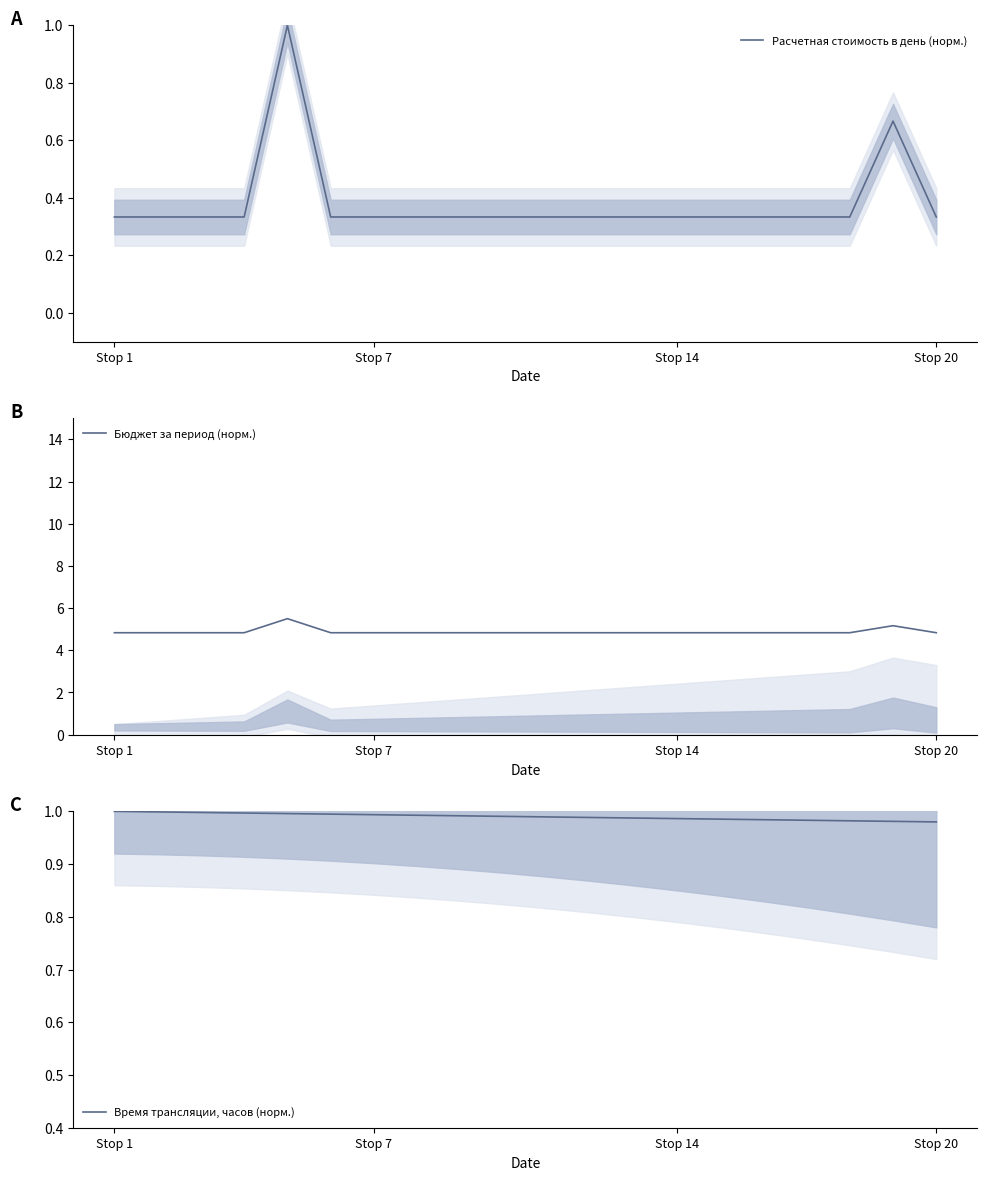

The value of Расчетная стоимость в день (норм.) at Stop 1 is 0.1. True or false?

False